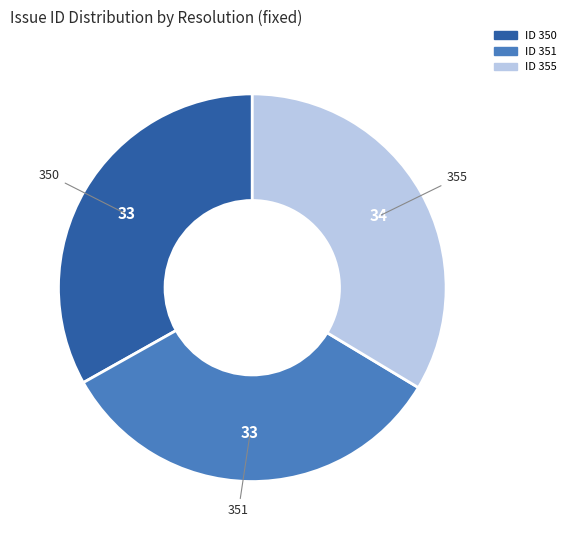

Is there a majority slice in this chart?

No